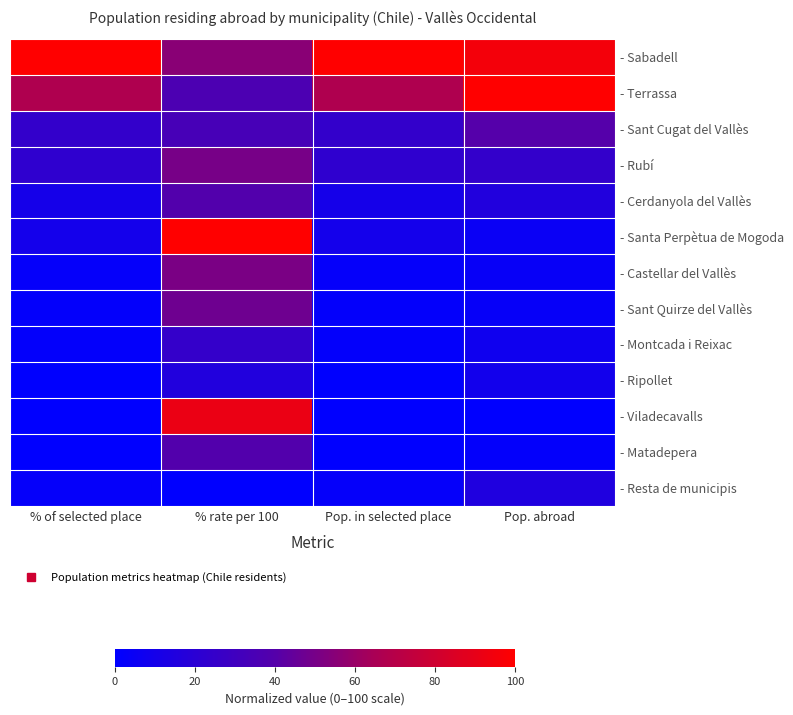

Reading left to right, transcribe all the data shown in this chart.

- Sabadell: % of selected place=1.0	% rate per 100=0.6	Pop. in selected place=1.0	Pop. abroad=1.0
- Terrassa: % of selected place=0.7	% rate per 100=0.4	Pop. in selected place=0.7	Pop. abroad=1.0
- Sant Cugat del Vallès: % of selected place=0.2	% rate per 100=0.3	Pop. in selected place=0.2	Pop. abroad=0.4
- Rubí: % of selected place=0.2	% rate per 100=0.5	Pop. in selected place=0.2	Pop. abroad=0.2
- Cerdanyola del Vallès: % of selected place=0.1	% rate per 100=0.4	Pop. in selected place=0.1	Pop. abroad=0.2
- Santa Perpètua de Mogoda: % of selected place=0.1	% rate per 100=1.0	Pop. in selected place=0.1	Pop. abroad=0.0
- Castellar del Vallès: % of selected place=0.0	% rate per 100=0.5	Pop. in selected place=0.0	Pop. abroad=0.0
- Sant Quirze del Vallès: % of selected place=0.0	% rate per 100=0.5	Pop. in selected place=0.0	Pop. abroad=0.0
- Montcada i Reixac: % of selected place=0.0	% rate per 100=0.2	Pop. in selected place=0.0	Pop. abroad=0.1
- Ripollet: % of selected place=0.0	% rate per 100=0.2	Pop. in selected place=0.0	Pop. abroad=0.1
- Viladecavalls: % of selected place=0.0	% rate per 100=0.9	Pop. in selected place=0.0	Pop. abroad=0.0
- Matadepera: % of selected place=0.0	% rate per 100=0.4	Pop. in selected place=0.0	Pop. abroad=0.0
- Resta de municipis: % of selected place=0.0	% rate per 100=0.0	Pop. in selected place=0.0	Pop. abroad=0.1